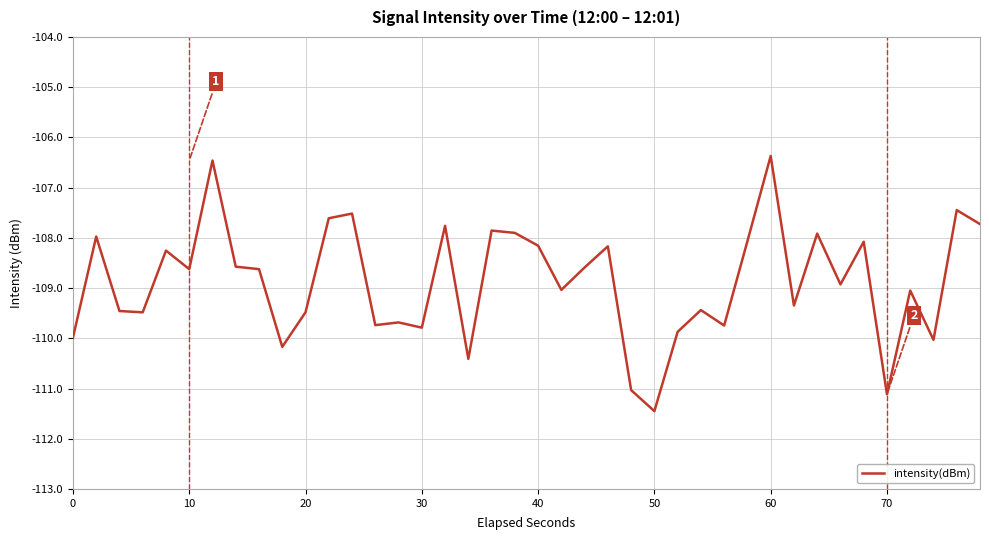

What is the difference between the maximum and minimum values?

5.1